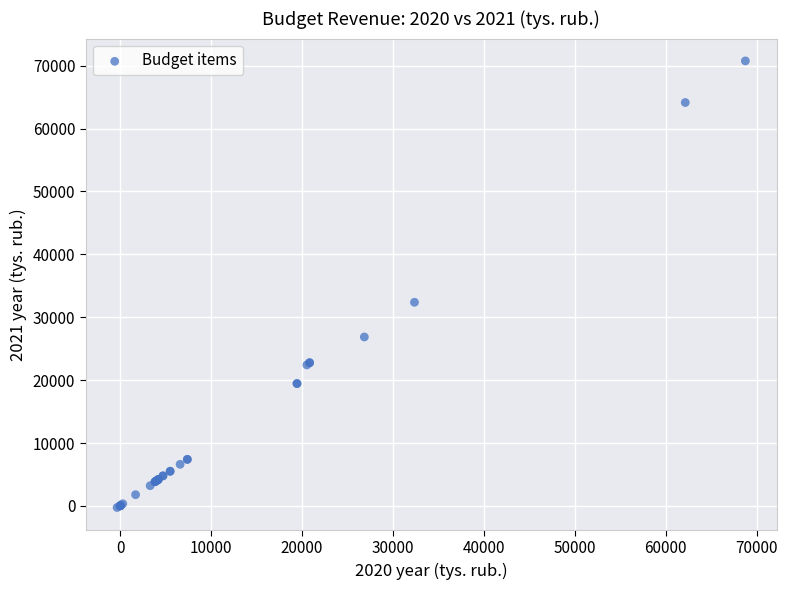

What Y value in the scatter plot is closest to 35252?

32376.9